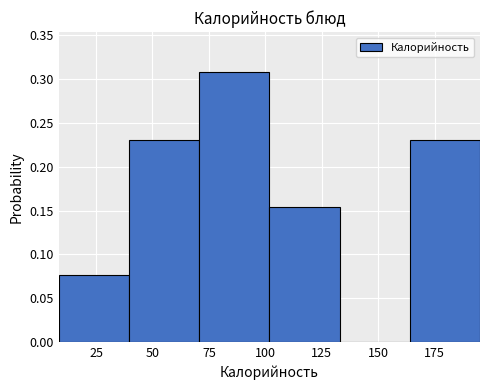

How tall is the bar that spans 40 to 70 on the x-axis? Neither the bar edges nor the heights are printed on the chart, so give them approximately, as read against the axes.

0.230